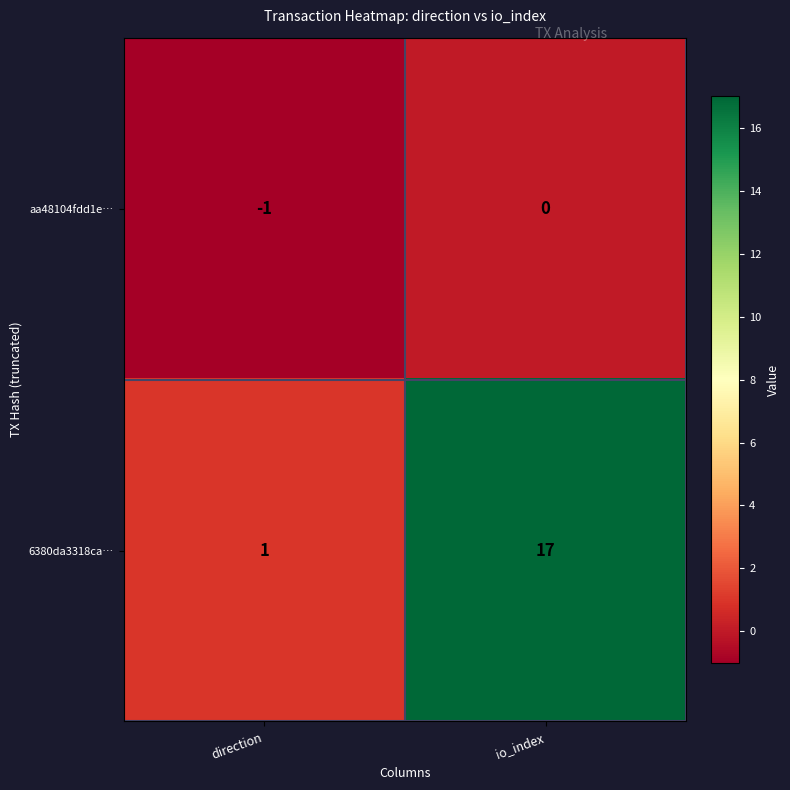

At which label is aa48104fdd1e… closest to 0?

io_index